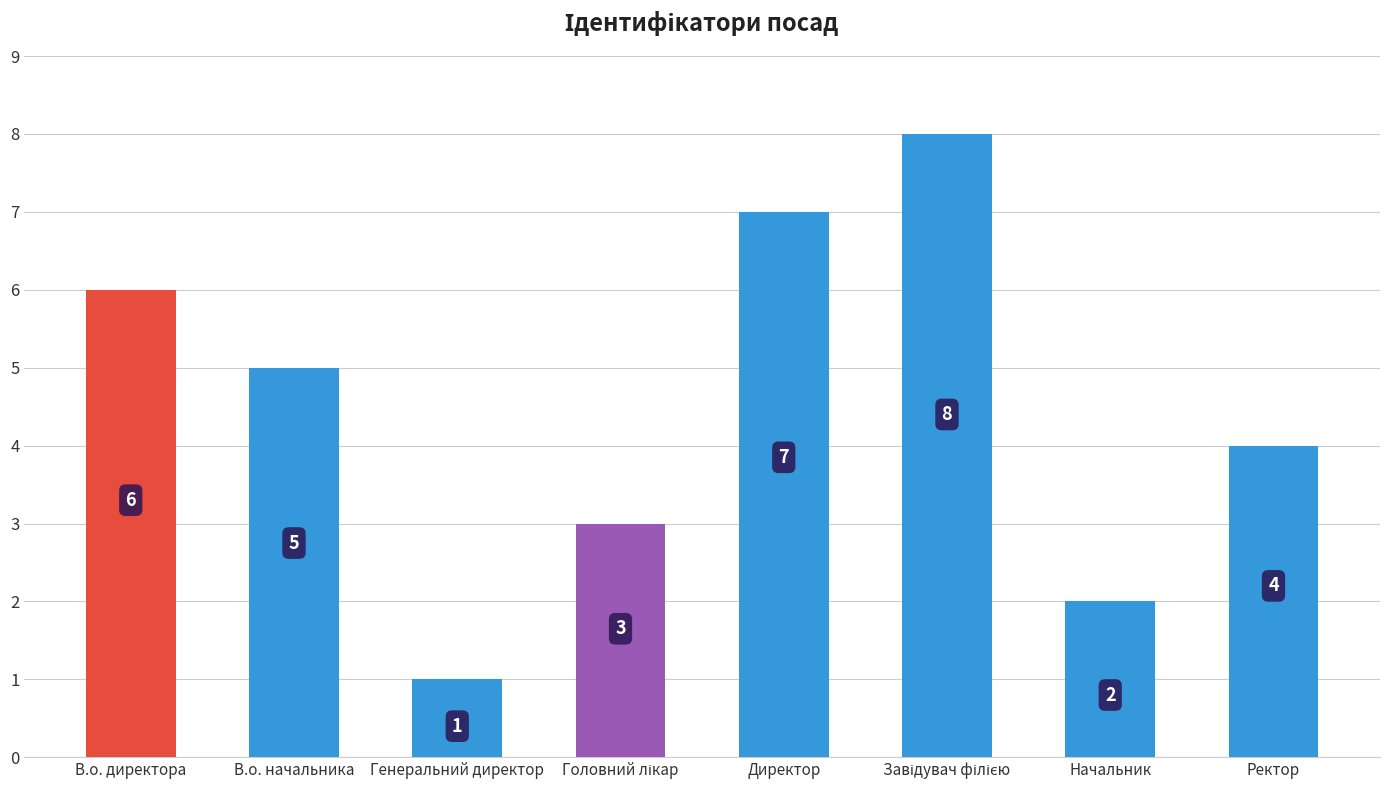

The chart shows a value of 6 at В.о. директора. True or false?

True